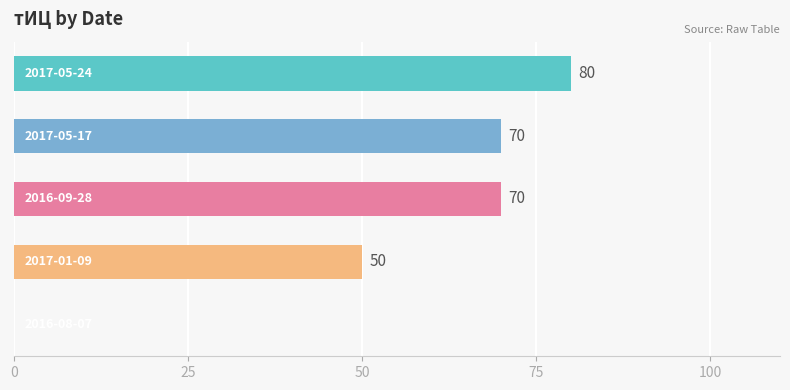

What is the maximum value shown in the chart?

80